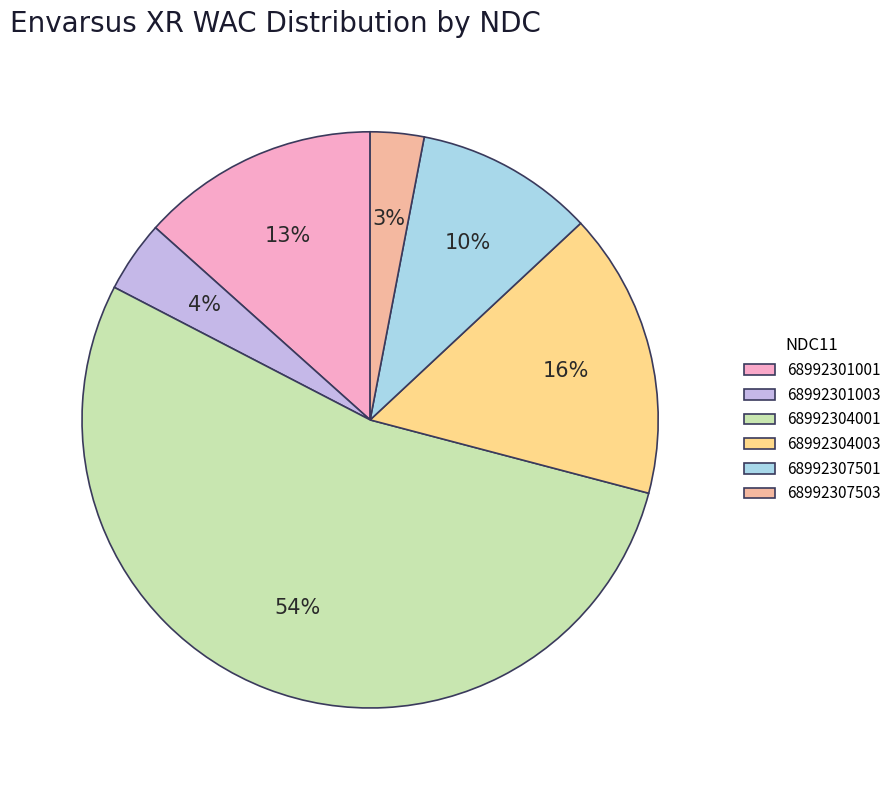

Between 68992307501 and 68992301001, which is larger?

68992301001